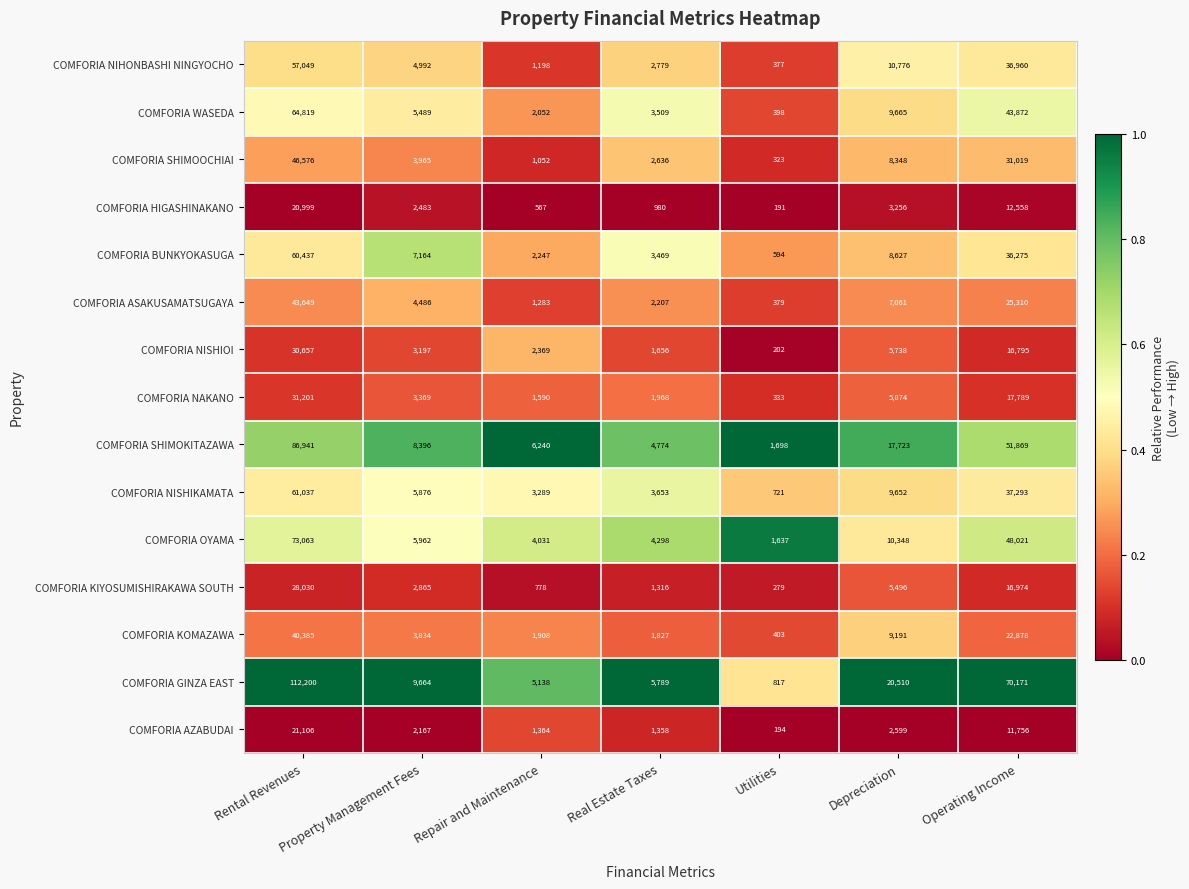

Between Property Management Fees and Real Estate Taxes, which series saw the biggest shift?

COMFORIA GINZA EAST